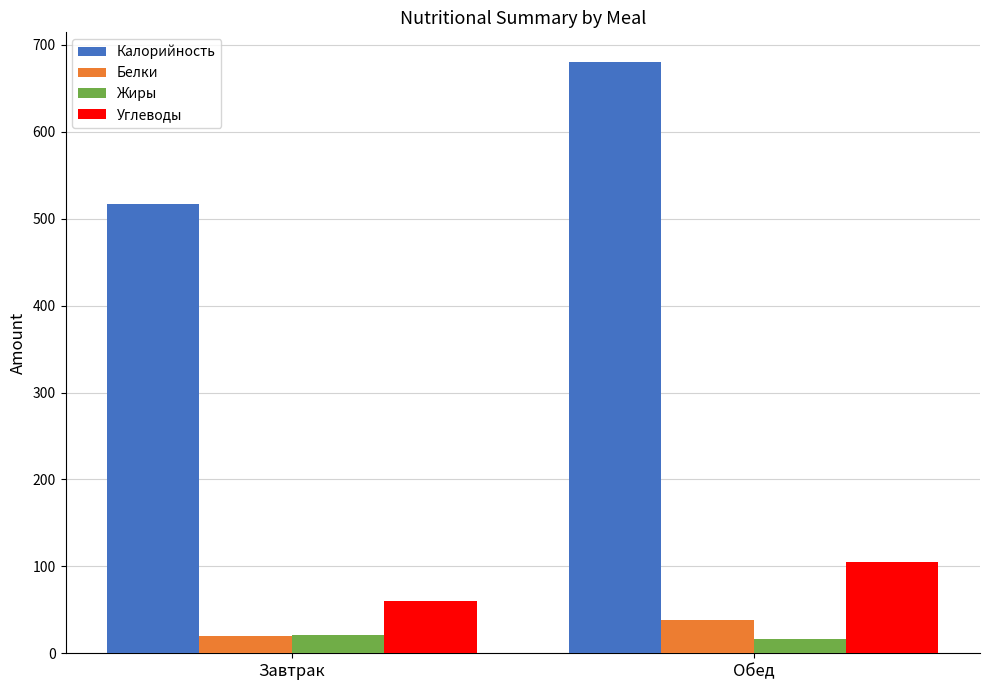

What is the label of the 2nd bar from the right?

Завтрак